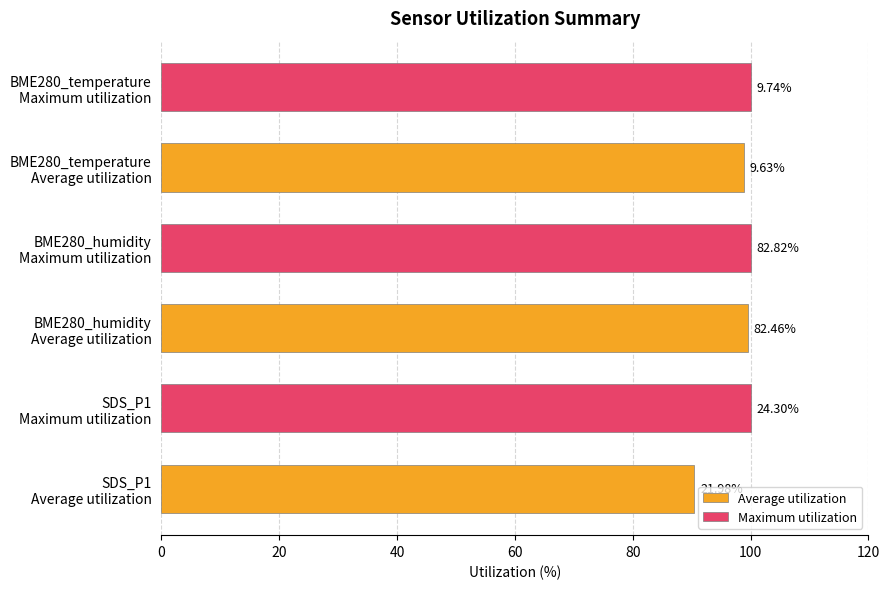

What are all the series names shown in the legend?

Average utilization, Maximum utilization